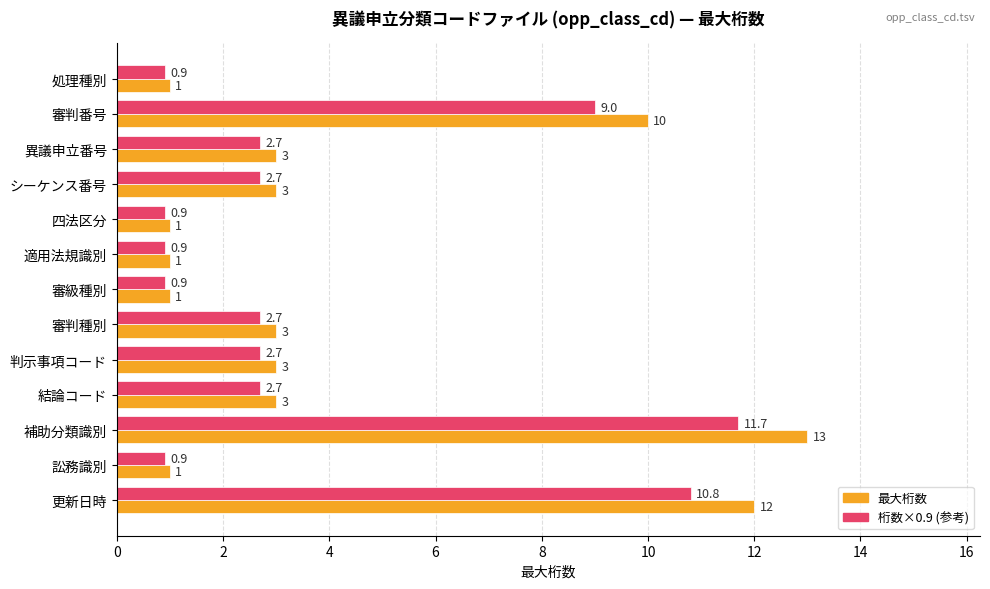

What is the sum of all 最大桁数 values?

55.0